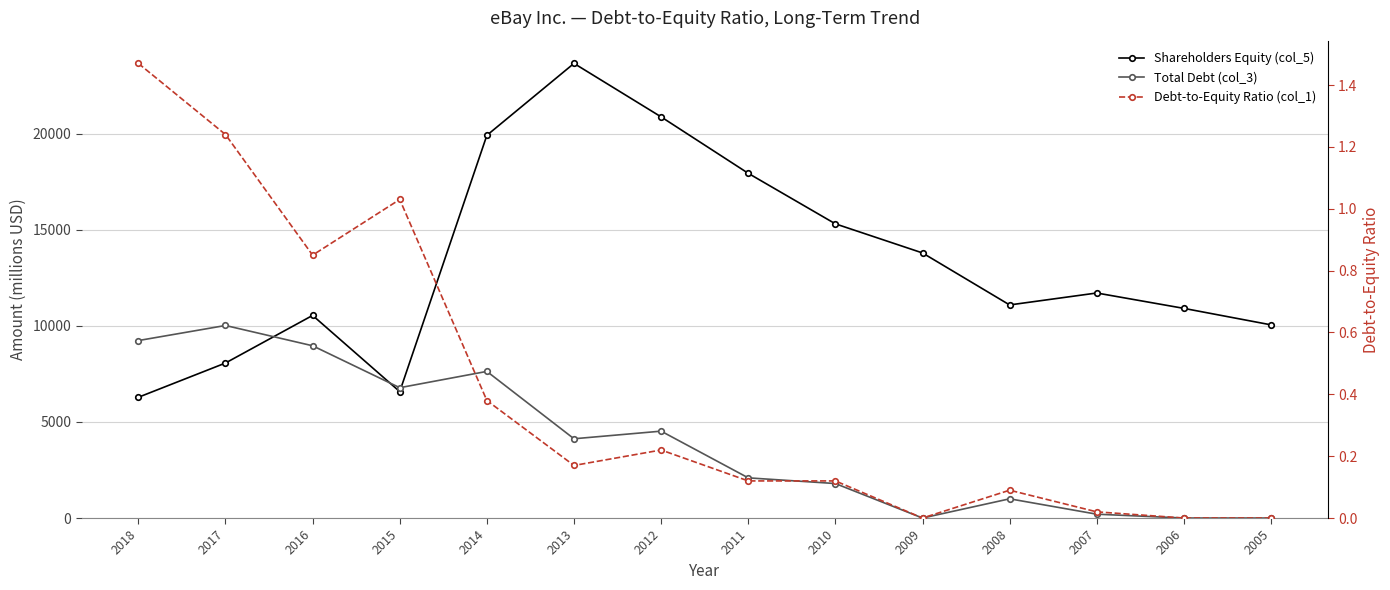

True or false: Shareholders Equity (col_5) and Debt-to-Equity Ratio (col_1) cross at least once.

False